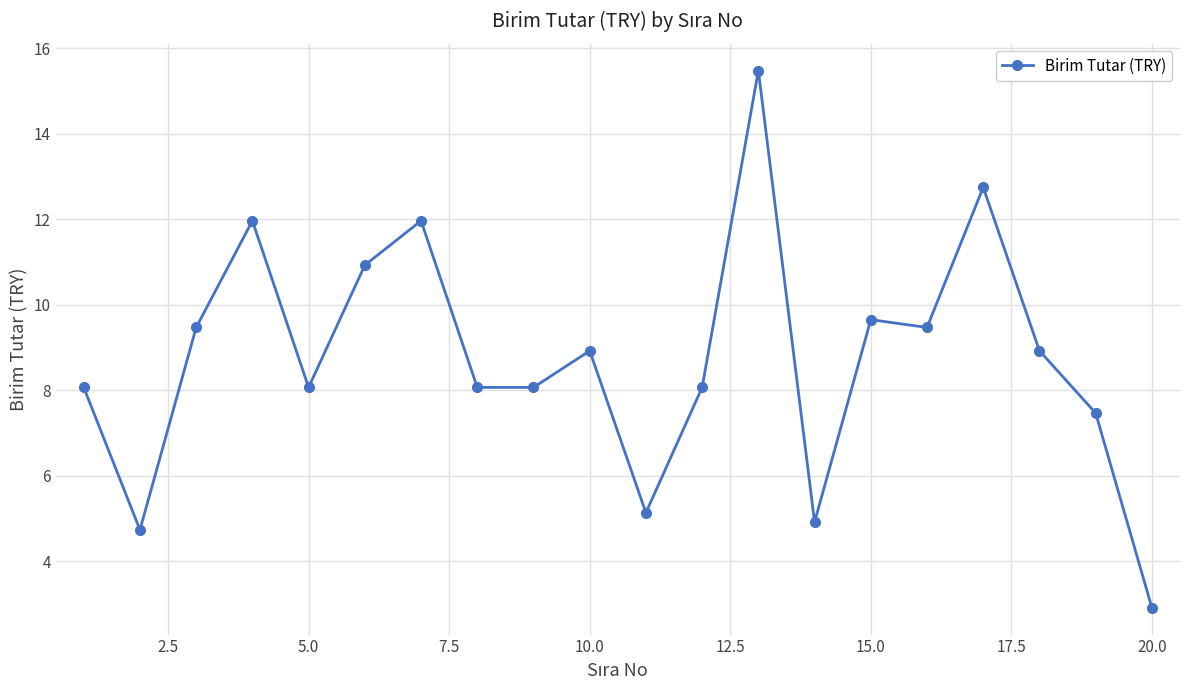

What is the value of the 8th point from the left?

8.1